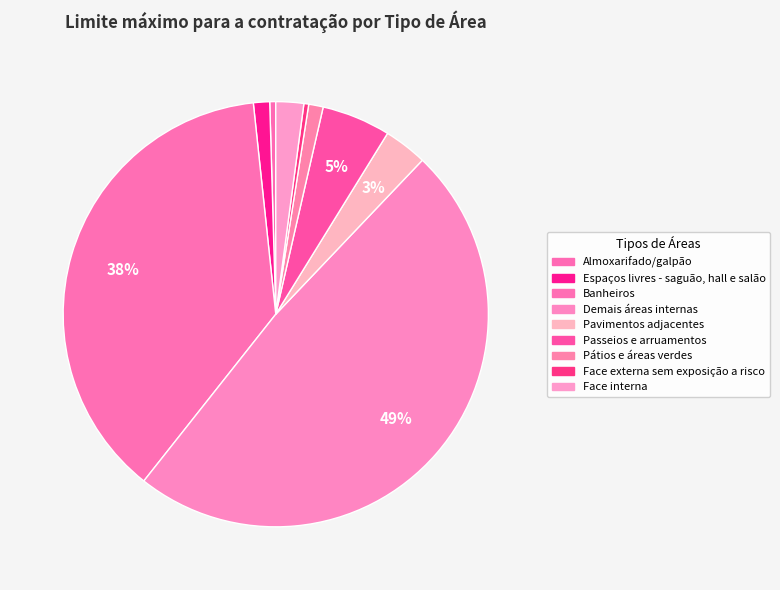

What is the smallest slice in the pie chart?

Face externa sem exposição a risco